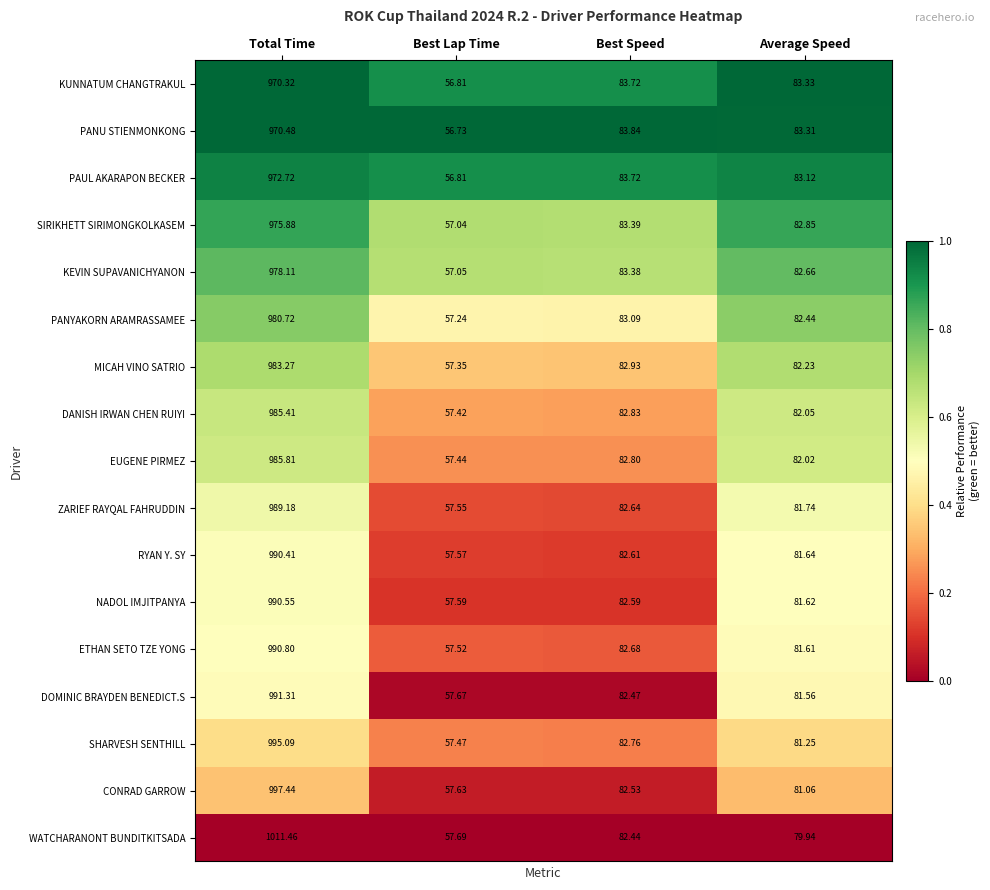

Which series has the largest range (max minus min)?

WATCHARANONT BUNDITKITSADA